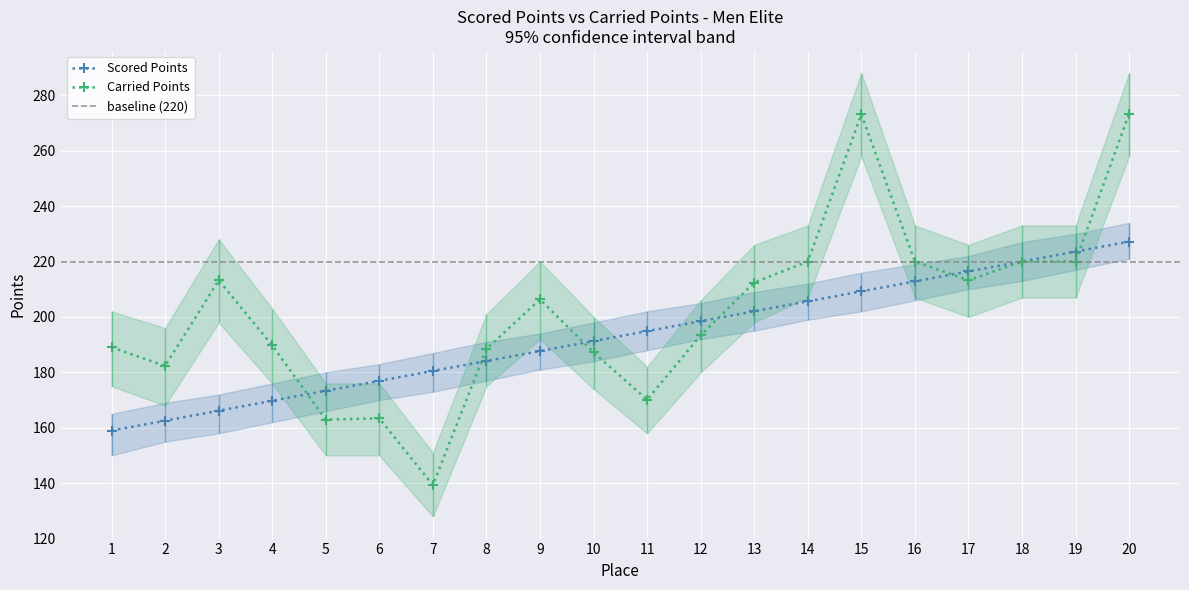

Rank the series by their maximum value, from lowest to highest.

Scored Points, Carried Points